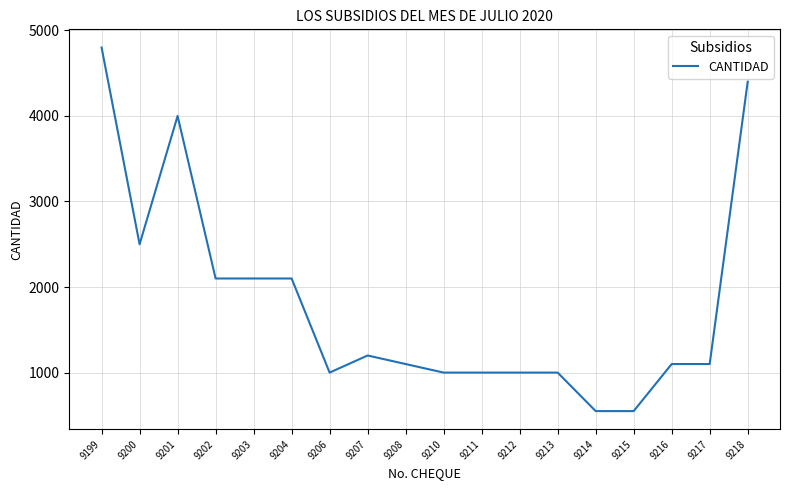

Is this an area chart (filled region under the line)?

No